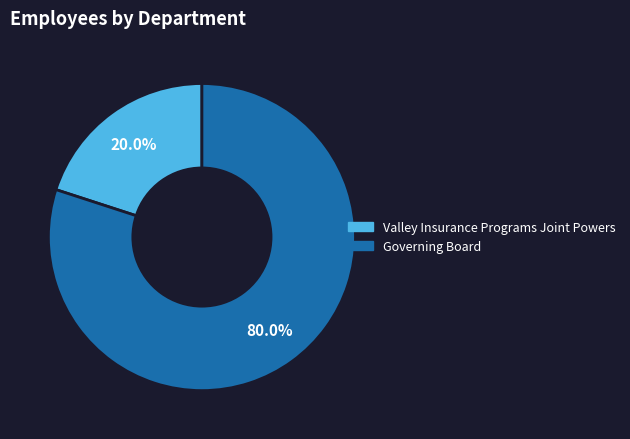

What is the total percentage of Valley Insurance Programs Joint Powers and Governing Board?

100.0%